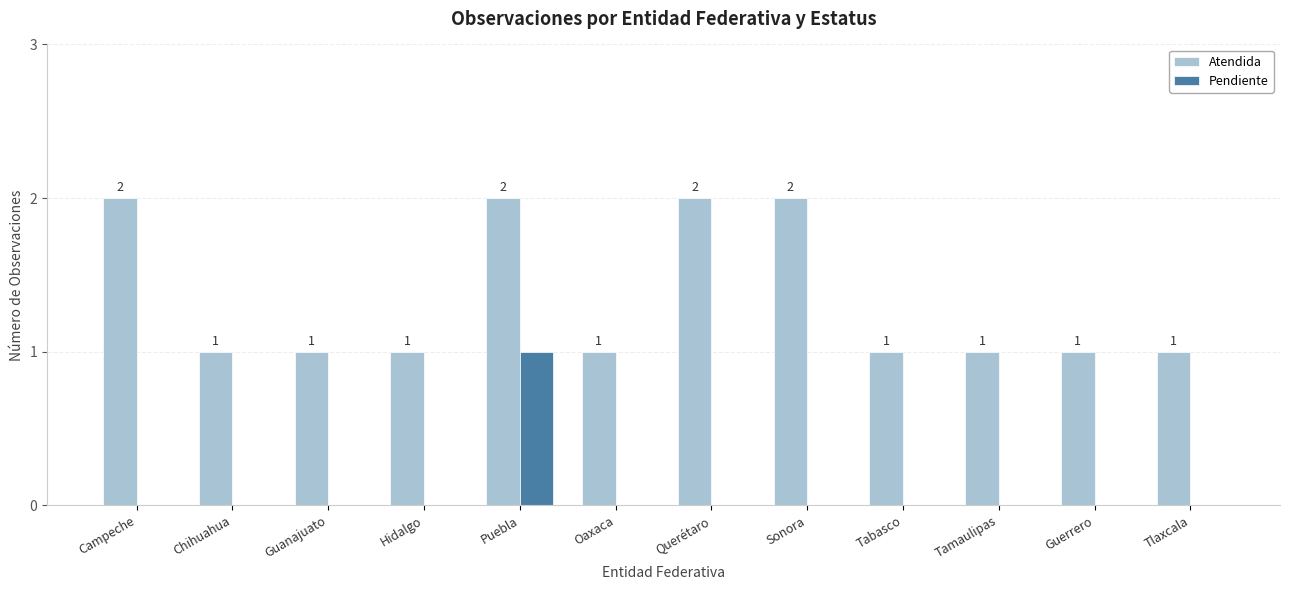

The Pendiente series shows 0 at Oaxaca. True or false?

True